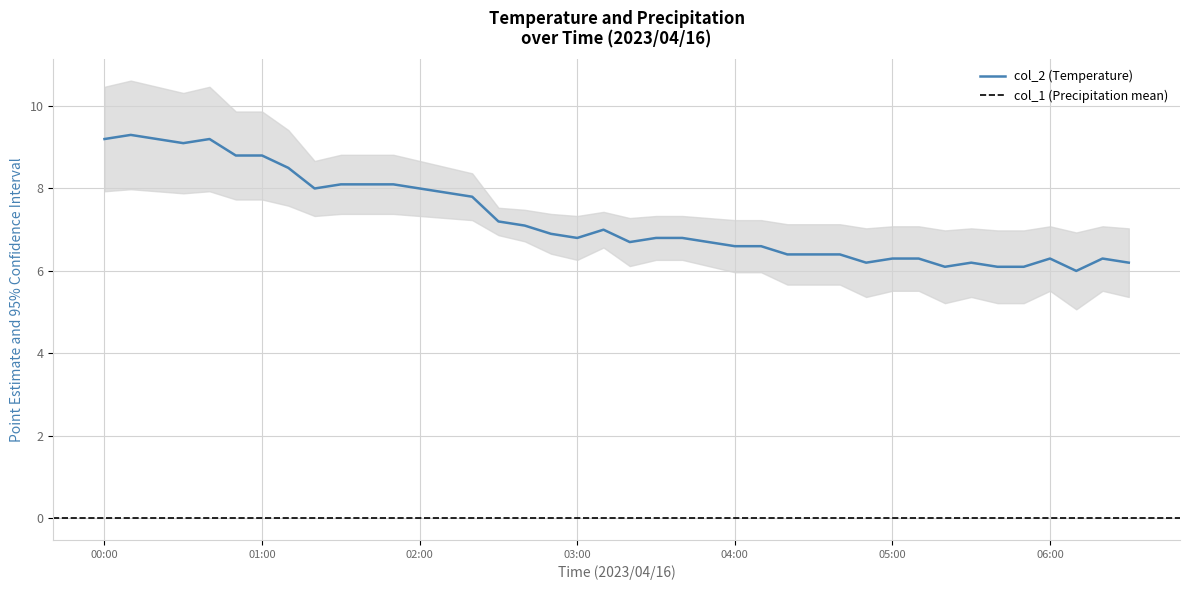

At which category does the chart reach its peak across all series?

00:10